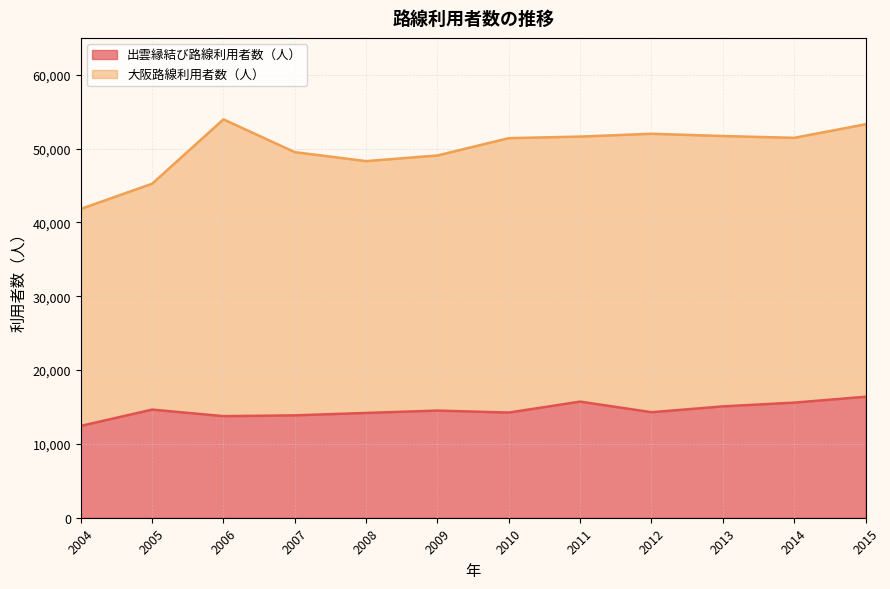

List the labels in order of value, largest first.

2015, 2011, 2014, 2013, 2005, 2009, 2012, 2010, 2008, 2007, 2006, 2004